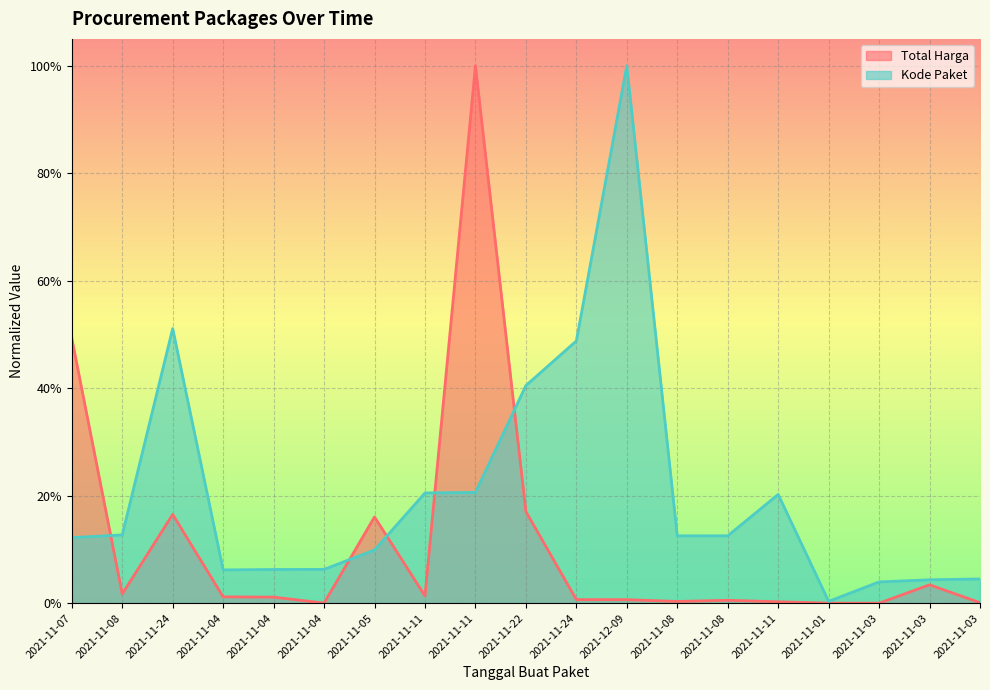

Which series has the largest total across all categories?

Kode Paket